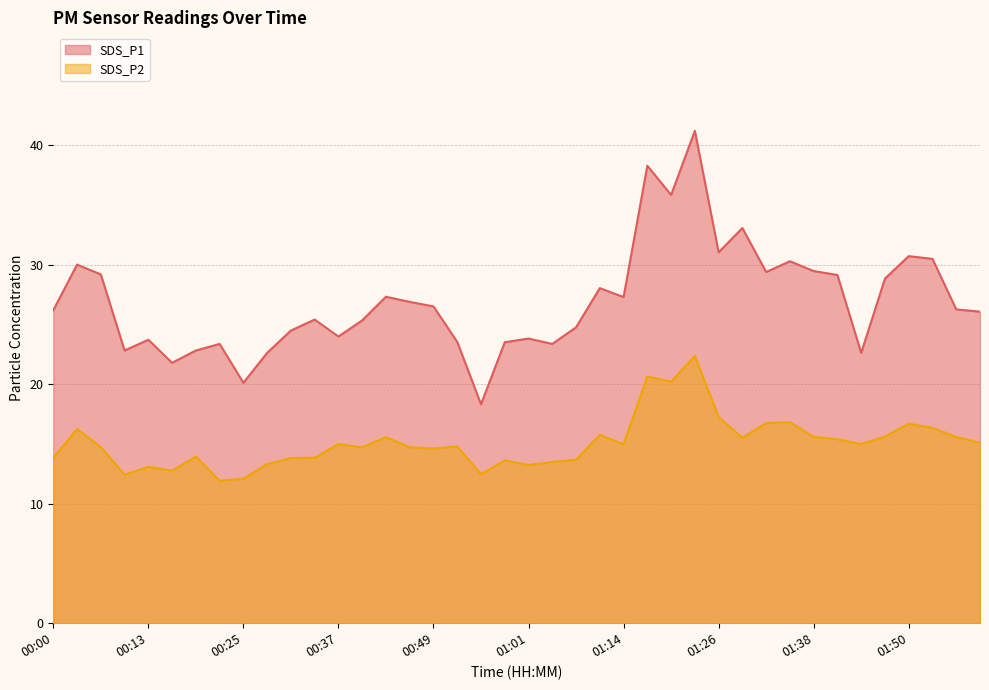

What is the total value across all series at 01:32?

46.1